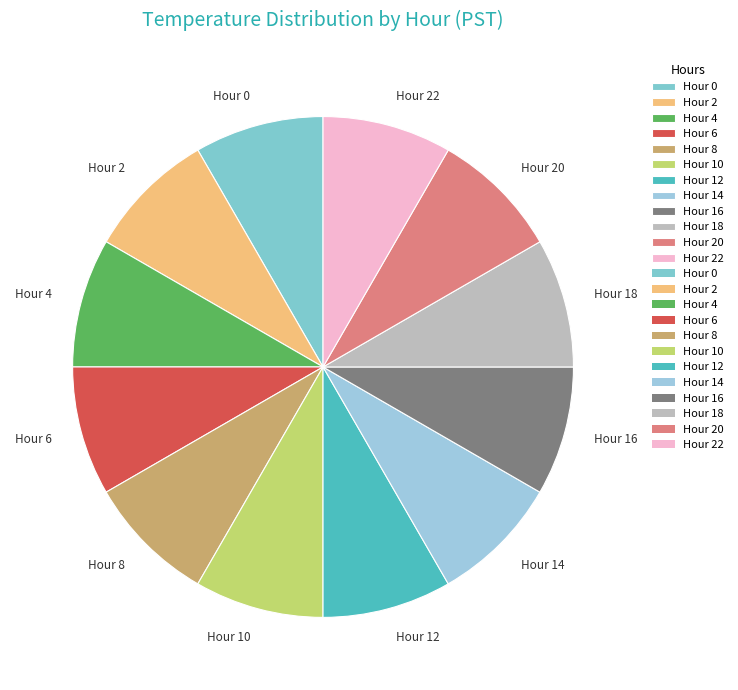

Is it true that Hour 20 is 23% of the pie?

False